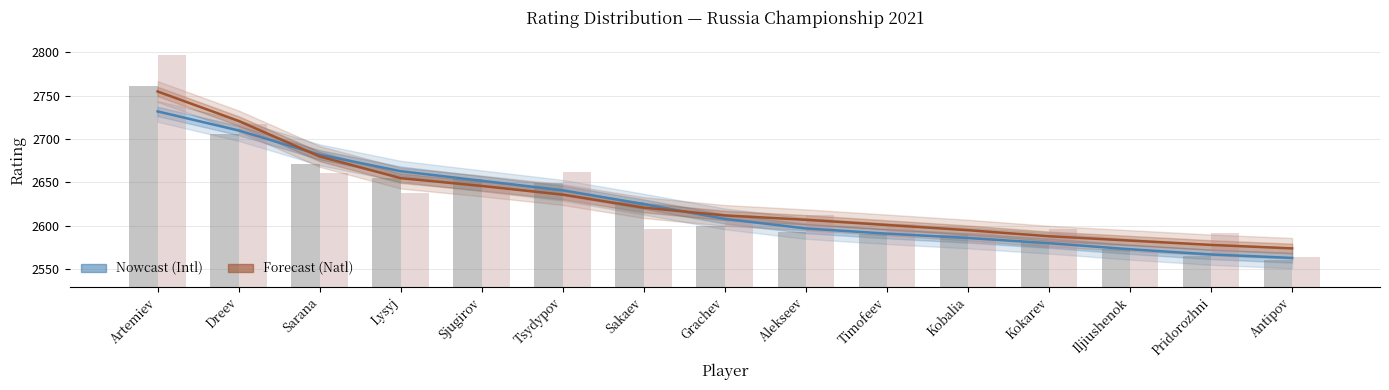

Which label corresponds to the smallest value in the chart?

Antipov